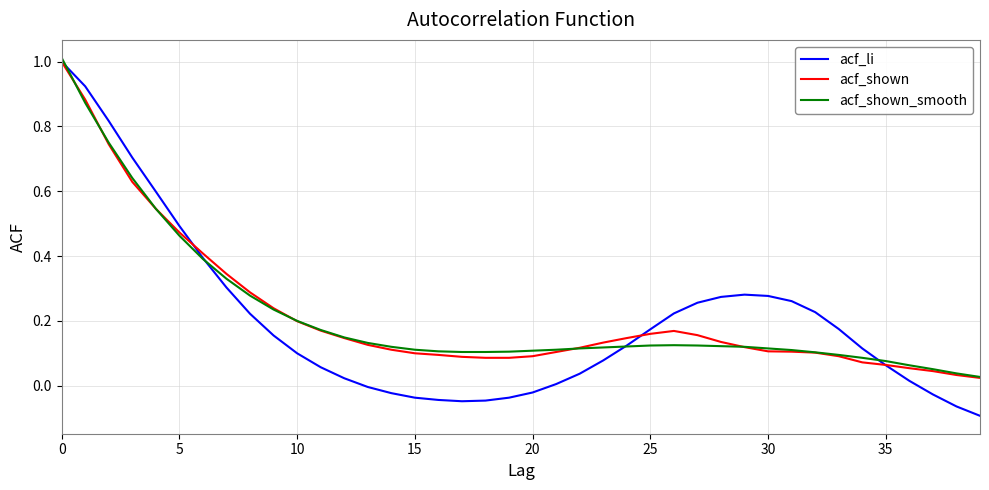

What are all the series names shown in the legend?

acf_li, acf_shown, acf_shown_smooth